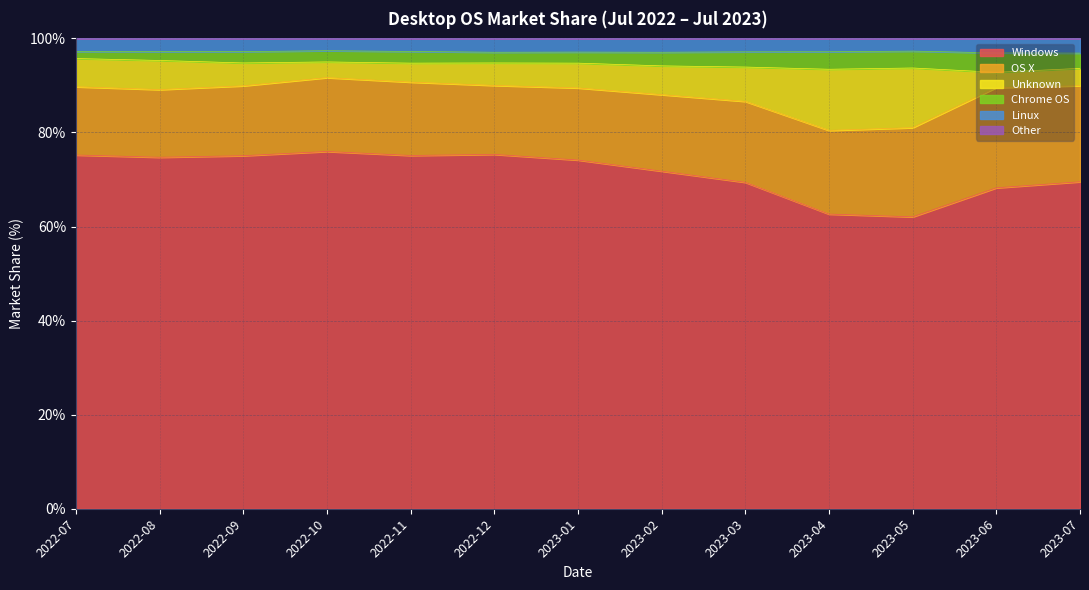

What is the value of the Linux point at the 10th from the left?

97.2